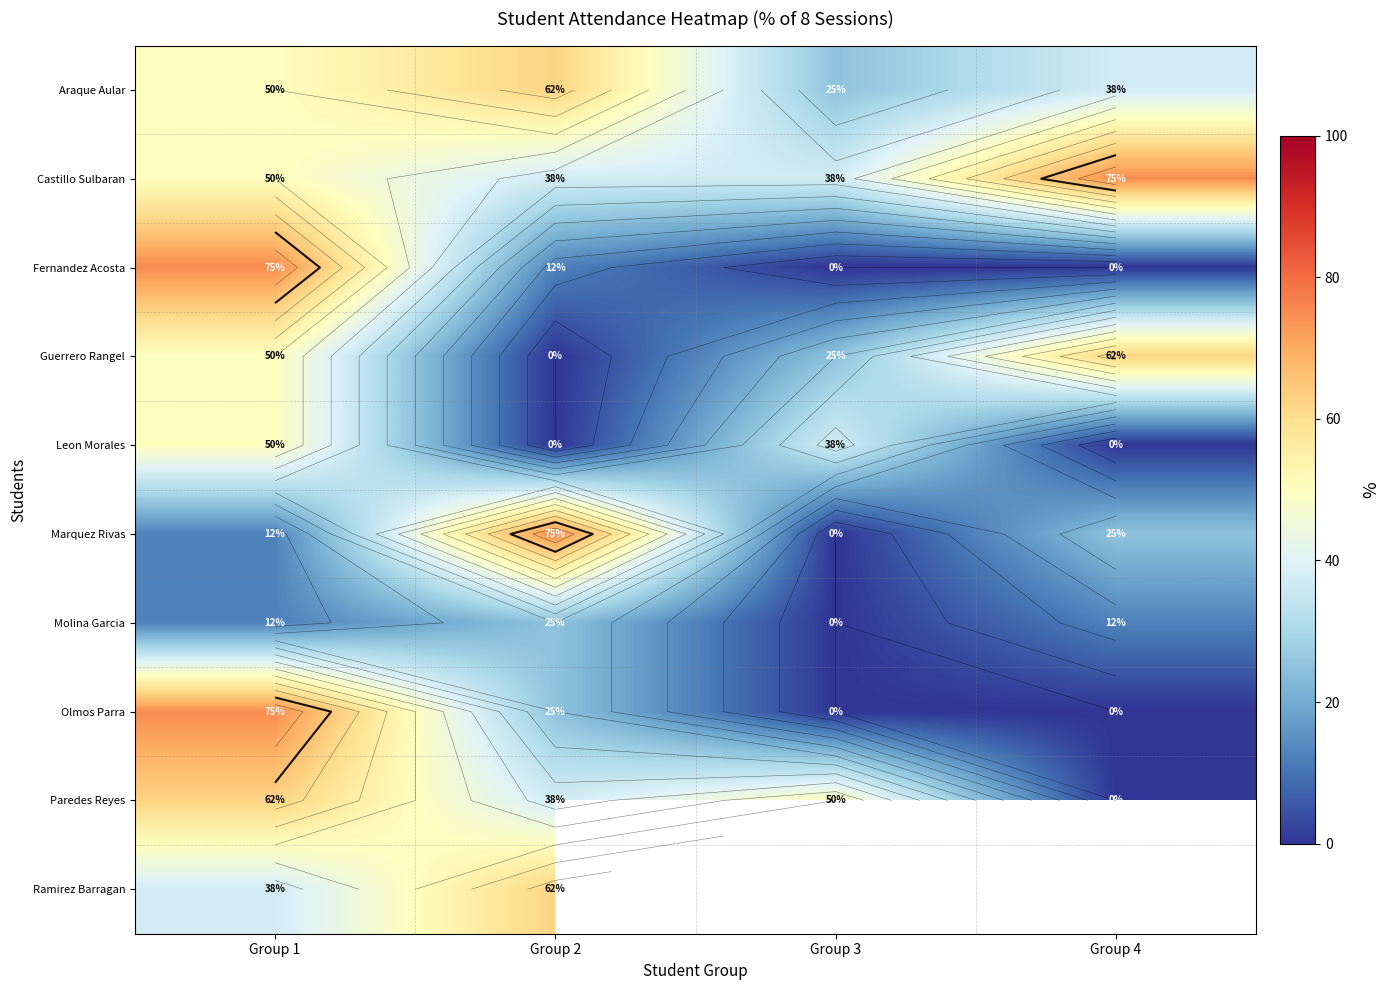

What is the sum of the Marquez Rivas values at Group 4 and Group 2?

100.0